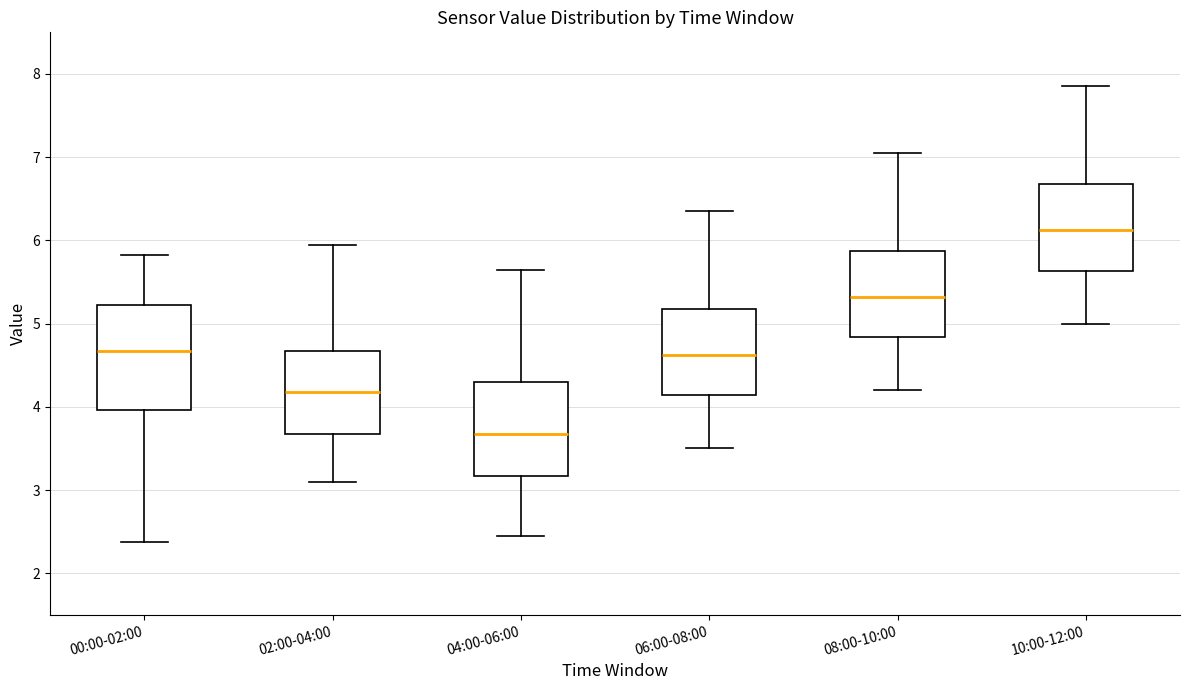

Which box's median line is the lowest?

04:00-06:00